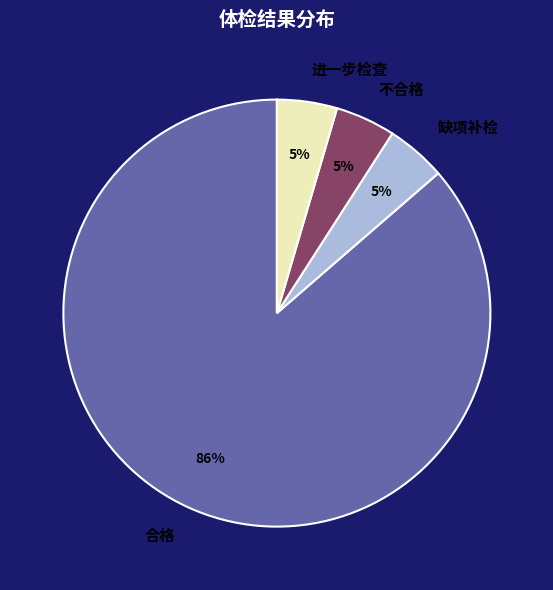

Combined, do 合格 and 缺项补检 account for over 50%?

Yes